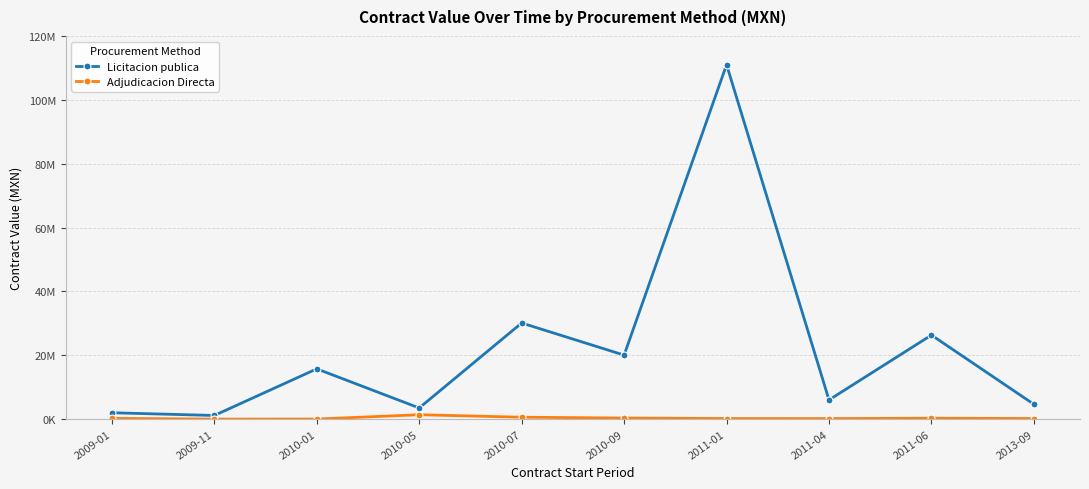

What are all the series names shown in the legend?

Licitacion publica, Adjudicacion Directa